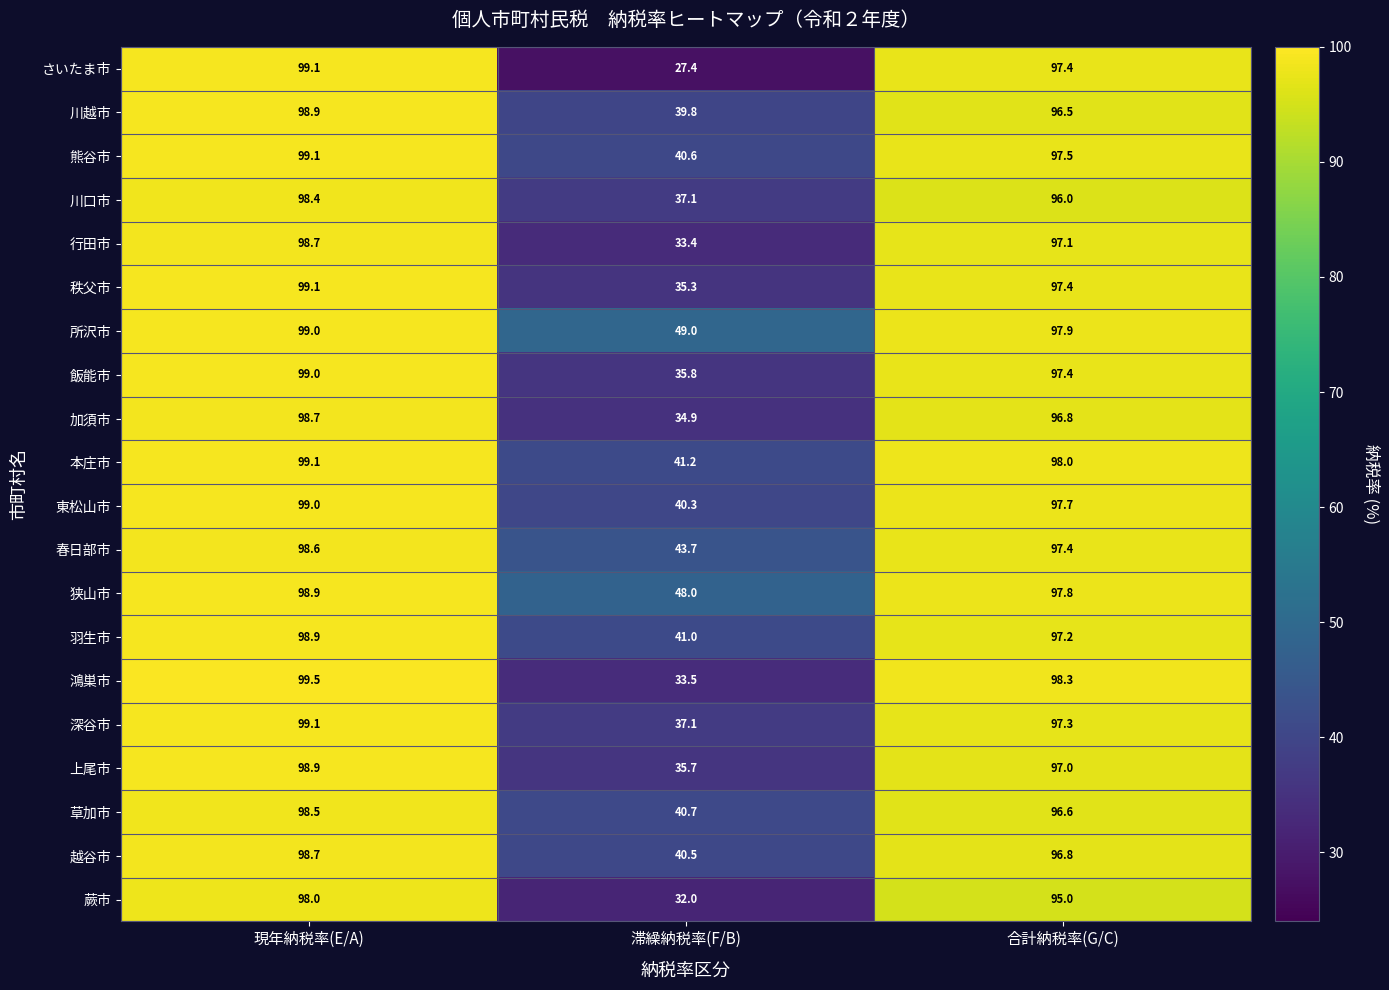

Count the number of data series in this chart.

20